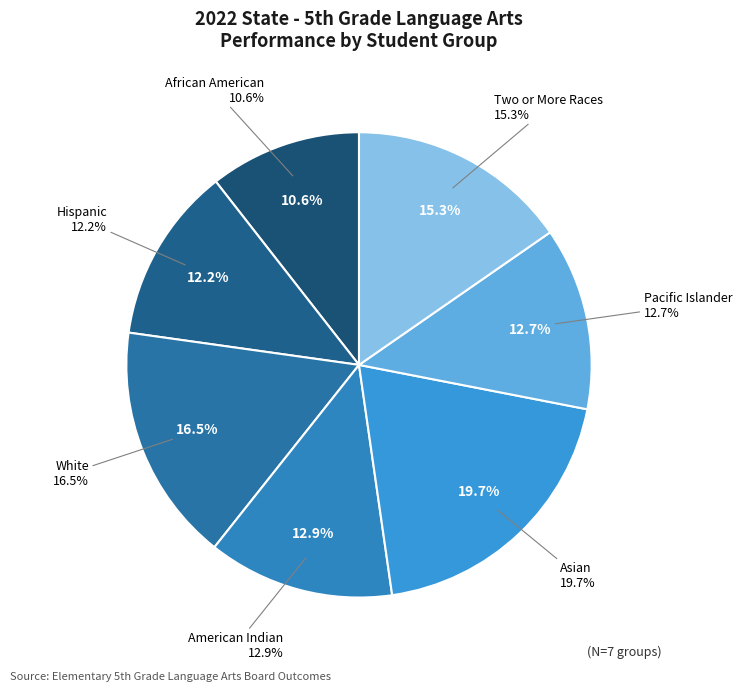

Do American Indian and Two or More Races together represent more than half of the pie?

No